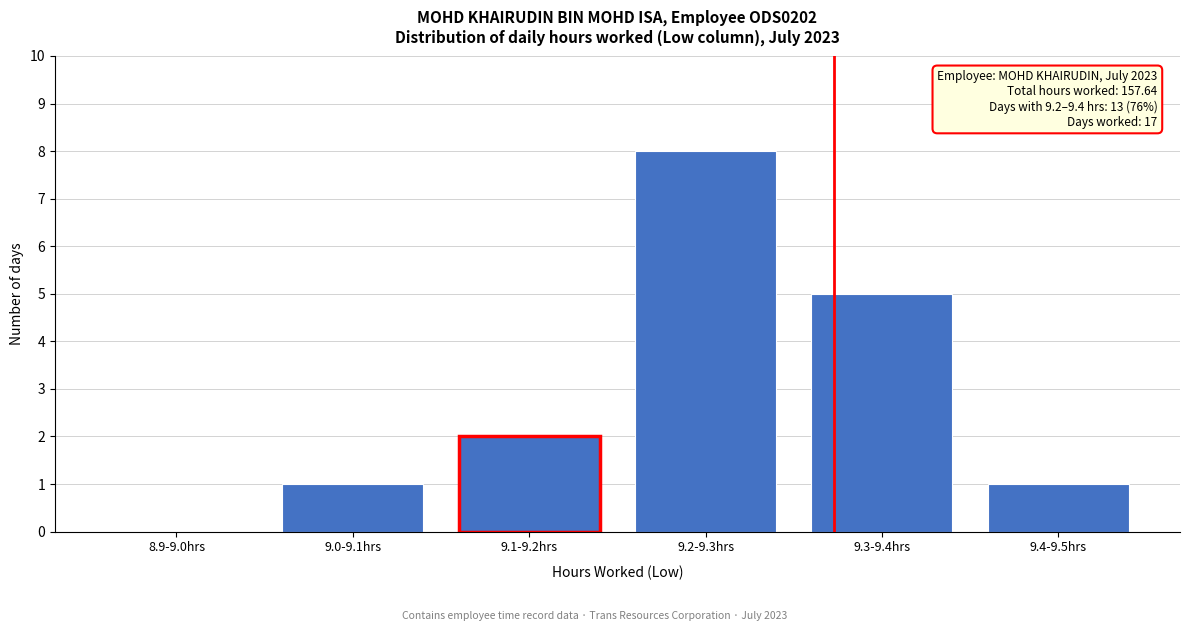

Reading left to right, transcribe all the data shown in this chart.

8.9-9.0hrs=0	9.0-9.1hrs=1	9.1-9.2hrs=2	9.2-9.3hrs=8	9.3-9.4hrs=5	9.4-9.5hrs=1